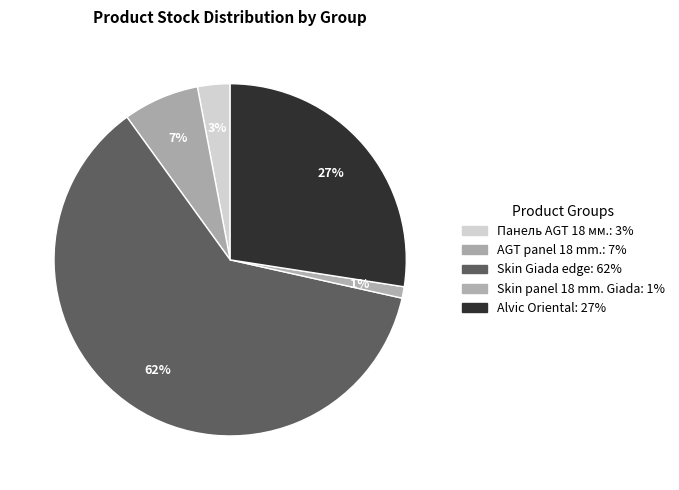

Count the number of slices in the pie.

5